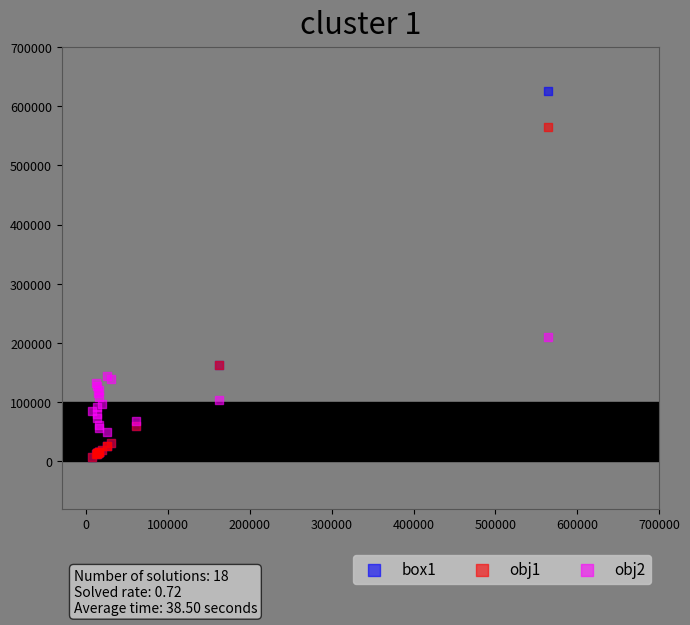

Across all series, what Y value is closest to 316201?

210582.0